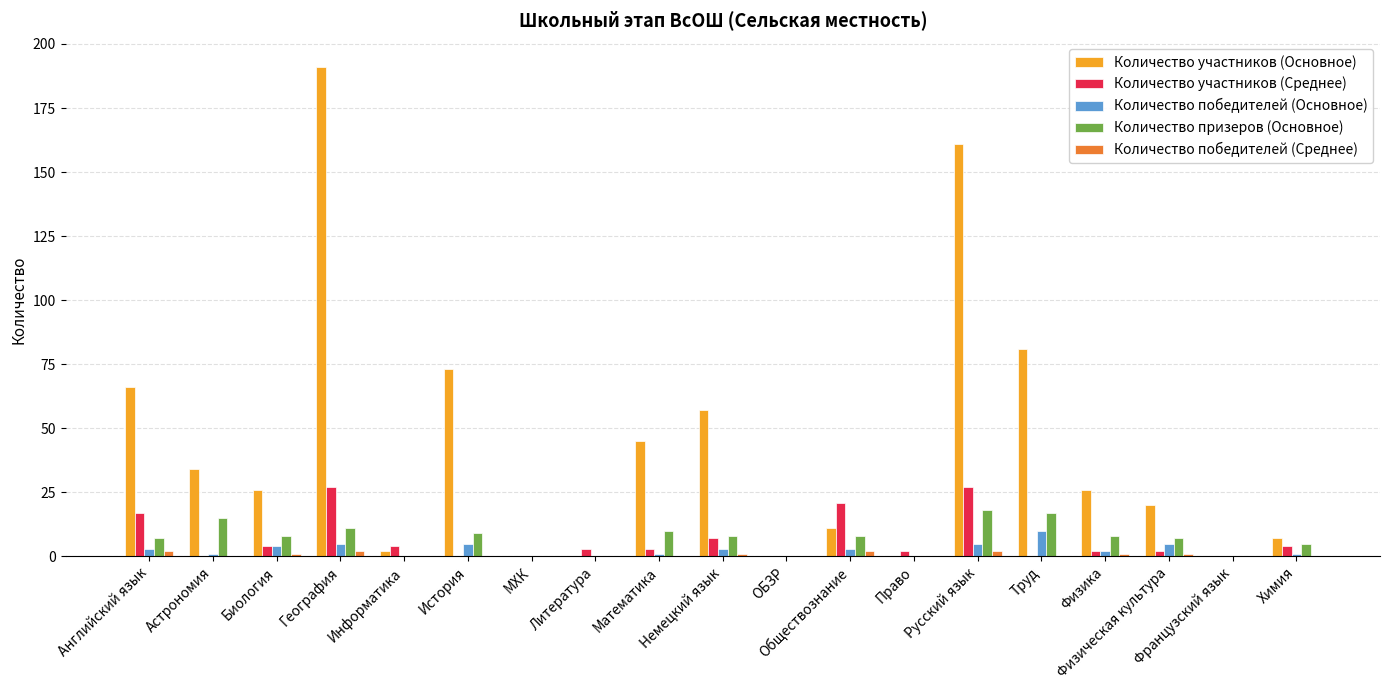

Count the number of data series in this chart.

5